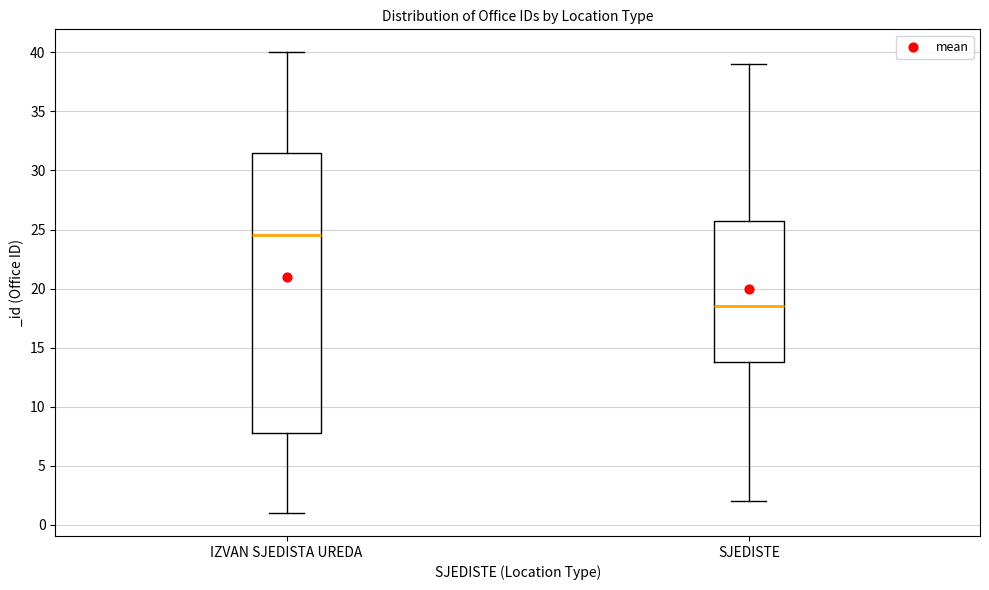

Which box is the tallest, from its lower edge to its upper edge?

IZVAN SJEDISTA UREDA